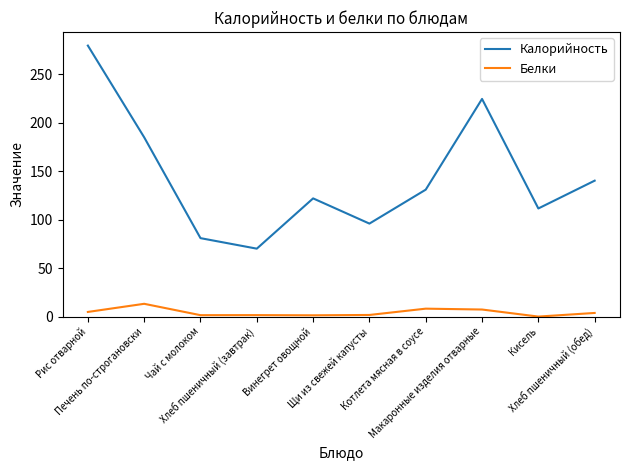

True or false: Калорийность has a value of 224.6 at Макаронные изделия отварные.

True